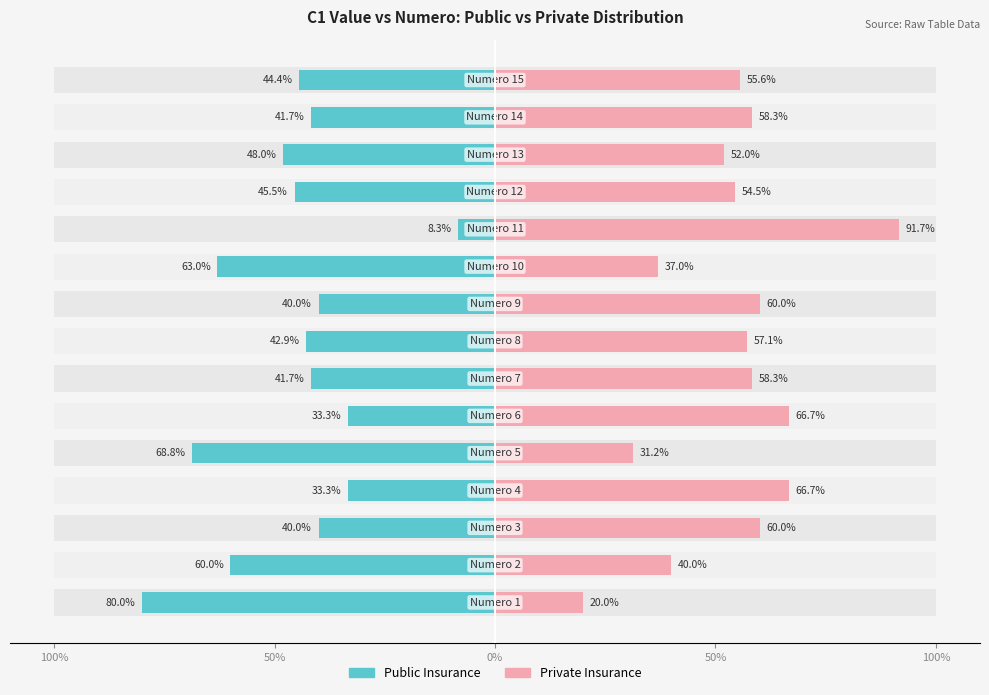

Reading left to right, list all the values displayed in this chart.

Public Insurance: 80.0	60.0	40.0	33.3	68.8	33.3	41.7	42.9	40.0	63.0	8.3	45.5	48.0	41.7	44.4
Private Insurance: 20.0	40.0	60.0	66.7	31.2	66.7	58.3	57.1	60.0	37.0	91.7	54.5	52.0	58.3	55.6